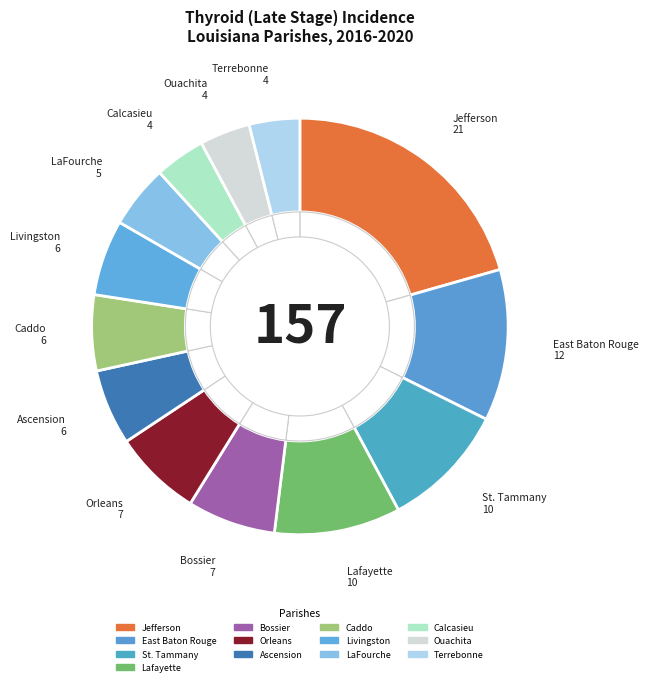

Is the sum of Lafayette Parish and Calcasieu Parish greater than half?

No